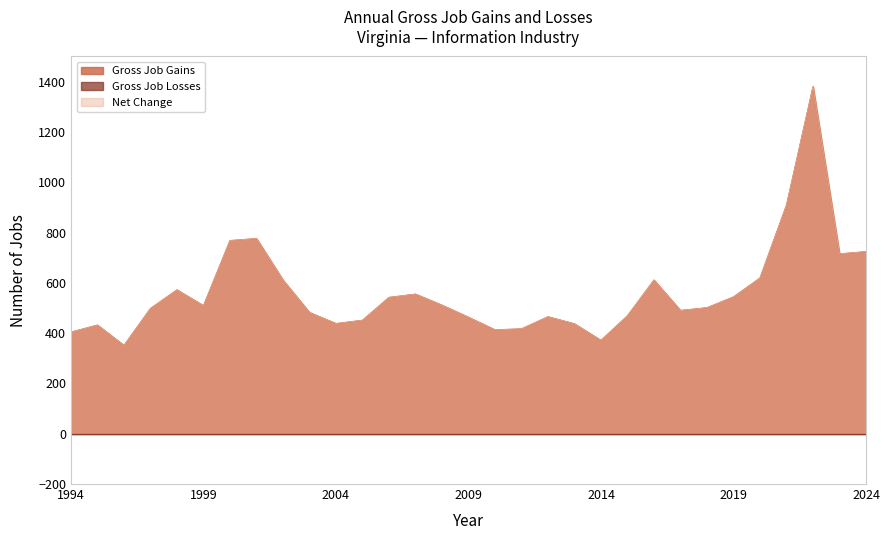

How many categories are shown in the chart?

31